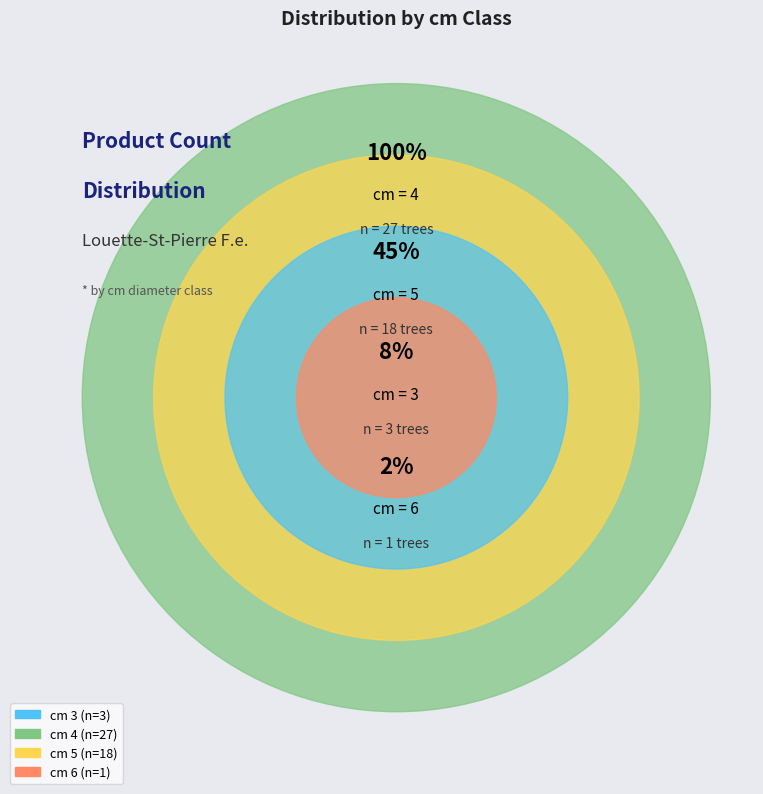

What is the change in value from 4 to 5?

-9